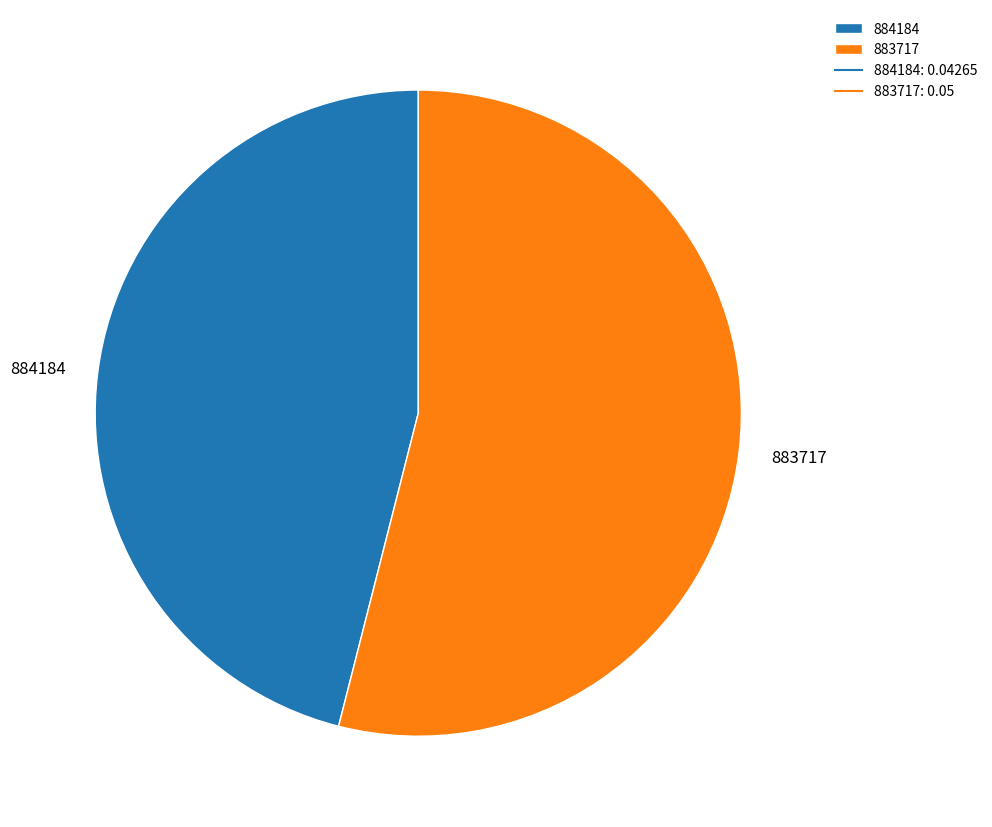

Do 883717 and 884184 together represent more than half of the pie?

Yes